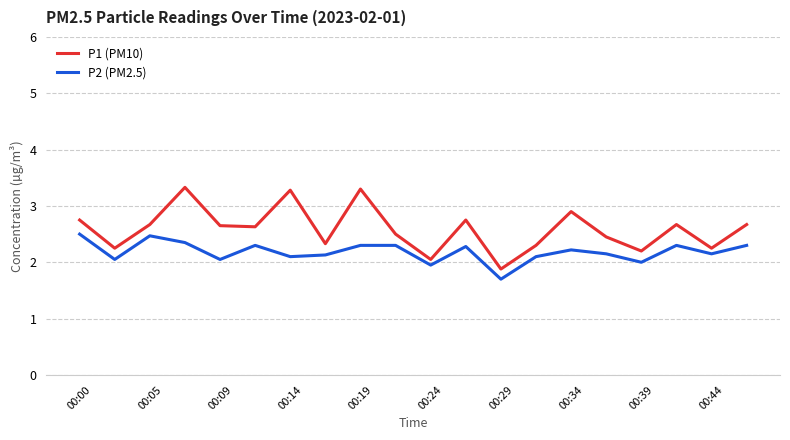

List the series in order of their peak value, highest first.

P1 (PM10), P2 (PM2.5)